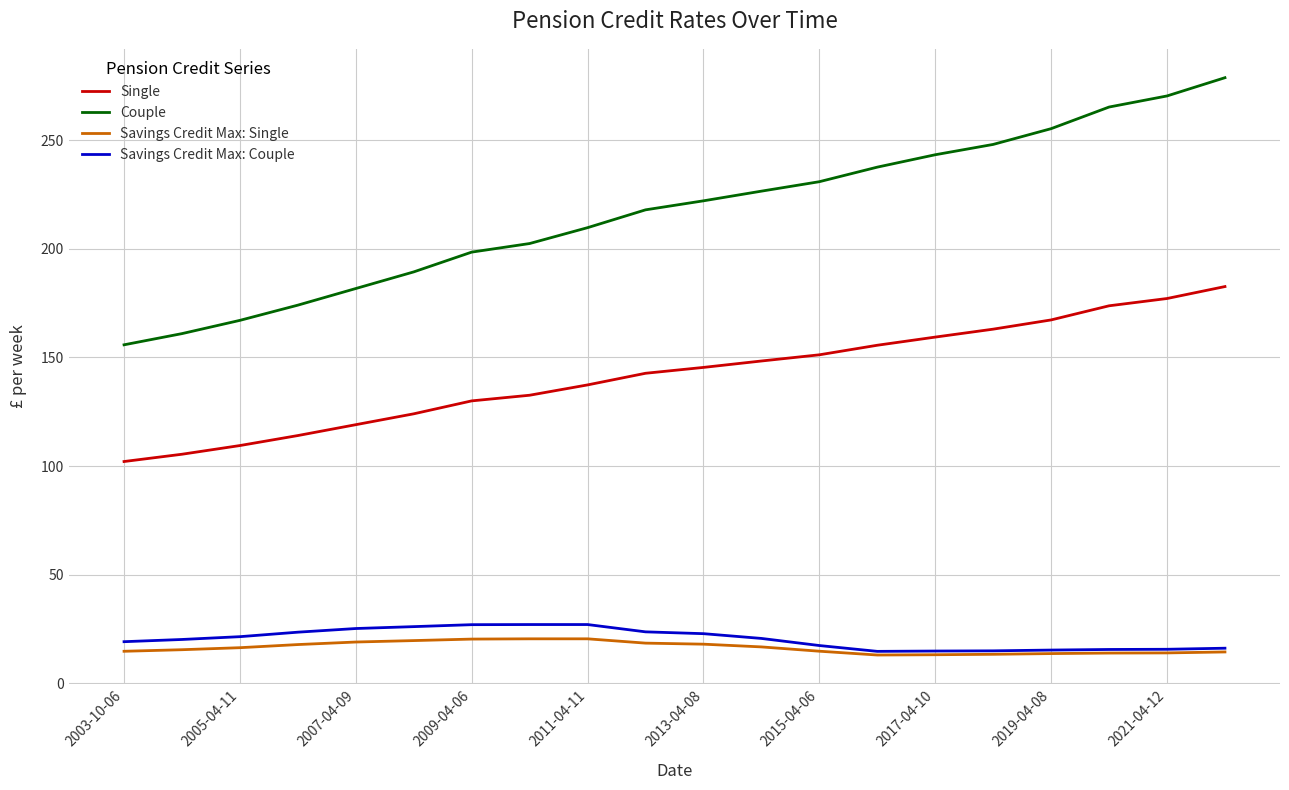

What is the average value of the Couple series?

216.8